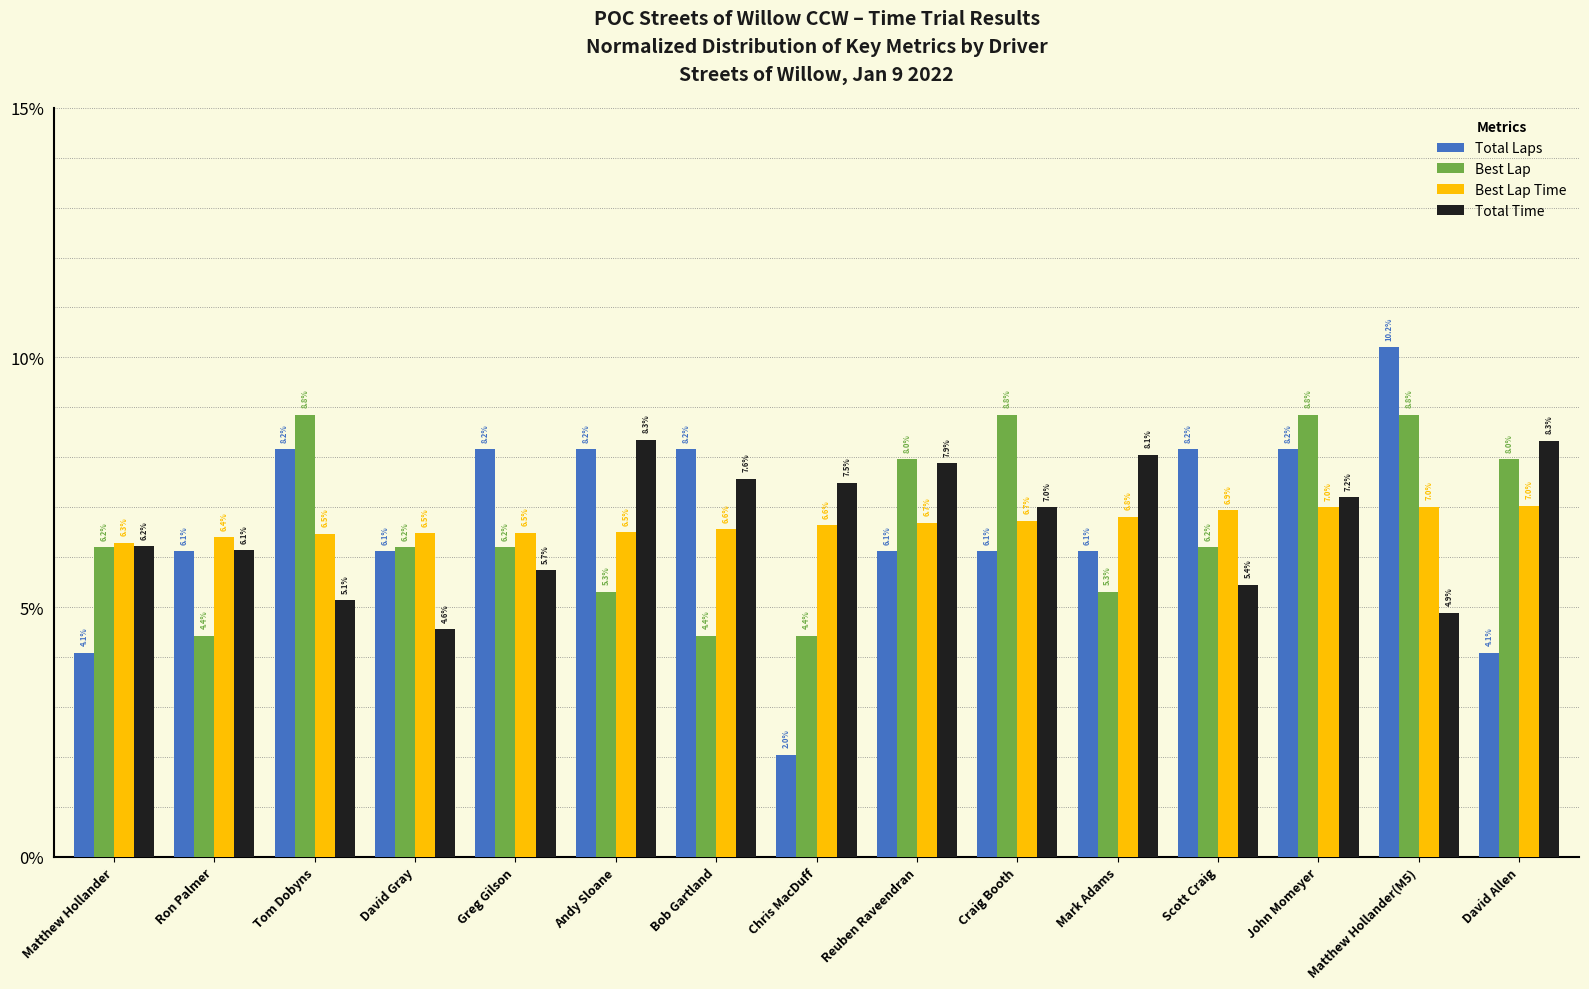

Which series changed the most between Ron Palmer and Matthew Hollander(M5)?

Best Lap